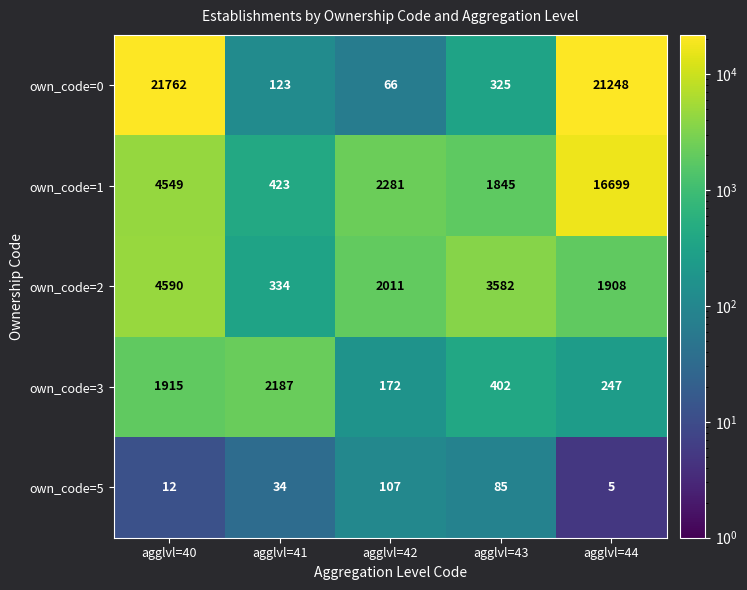

The own_code=1 series shows 4549 at agglvl=40. True or false?

True